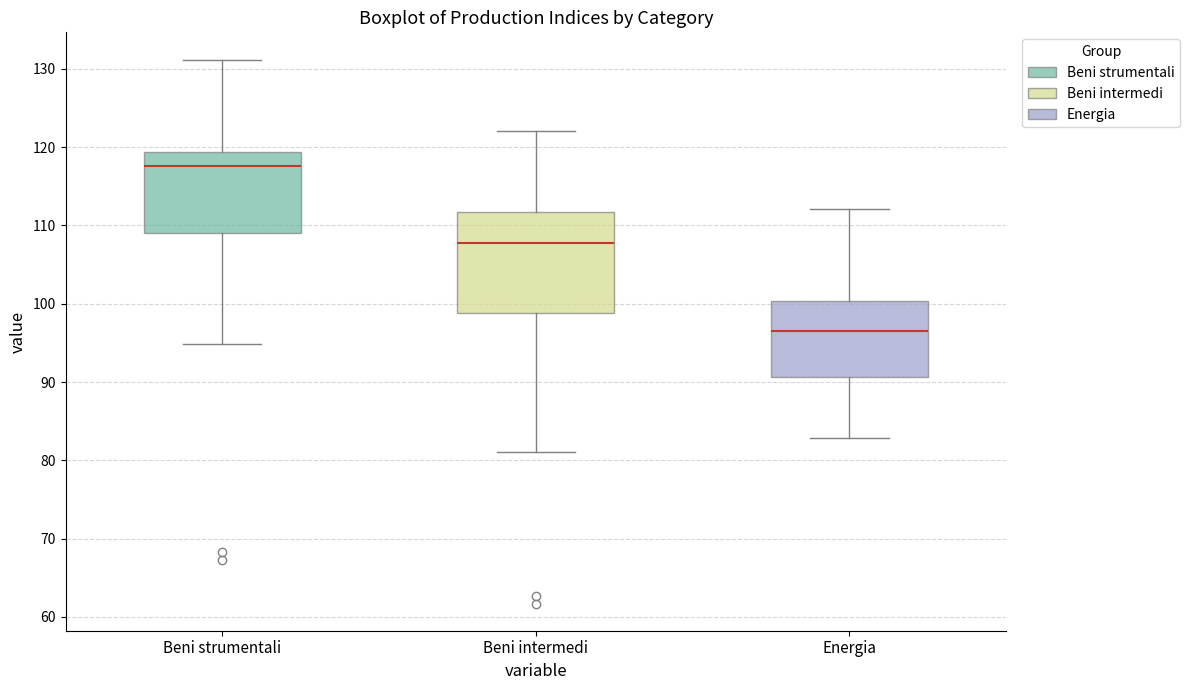

Where does the median line of the box for Beni strumentali sit on the y-axis? The values are not printed on the chart, so give them approximately, as read against the axis.

118